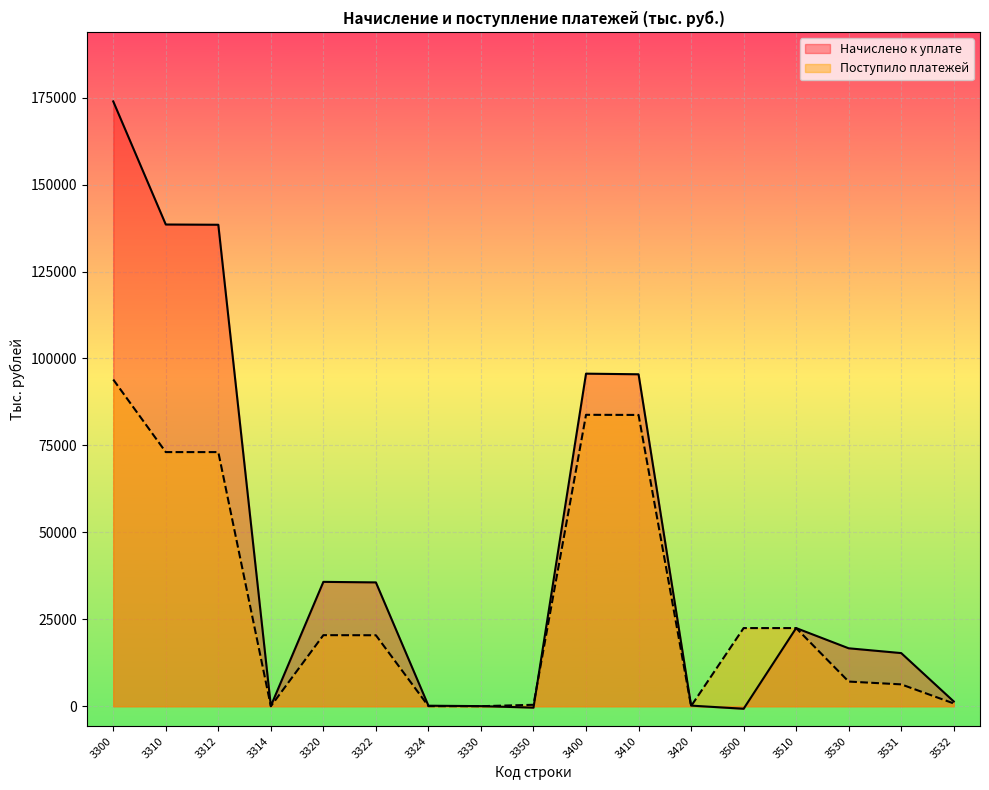

At which category does Начислено к уплате reach its first local peak?

3320